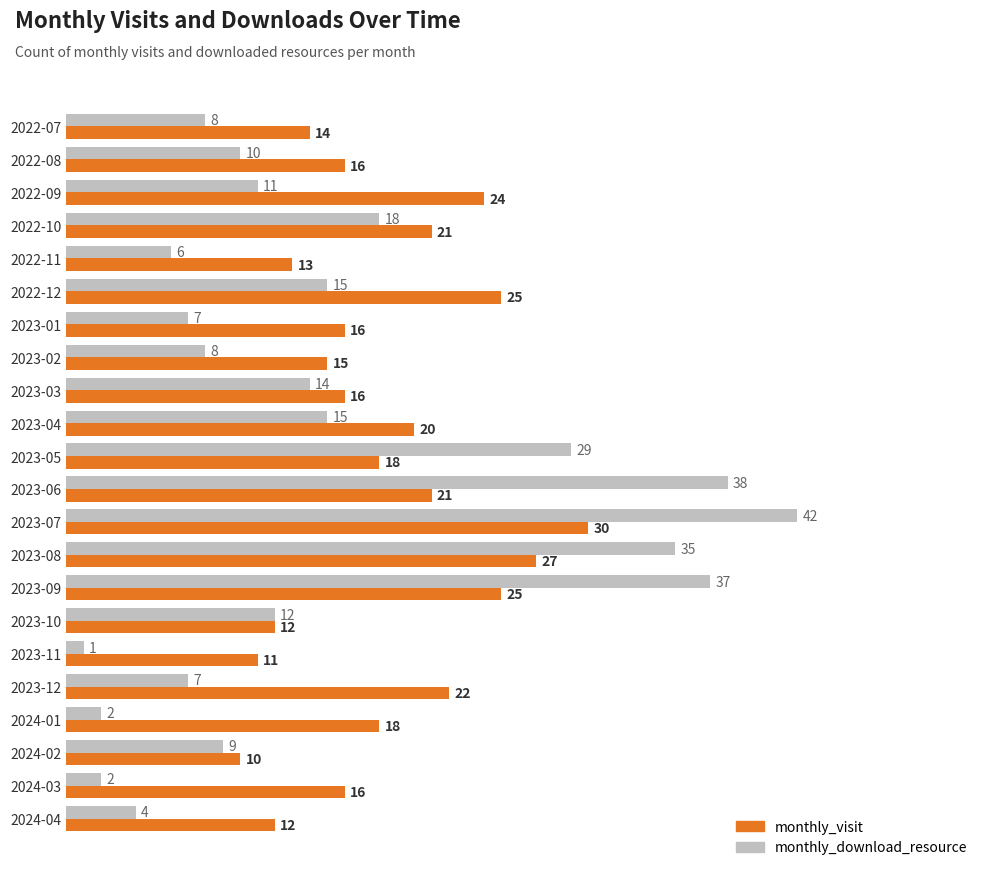

At which category is the sum across all series the highest?

2023-07